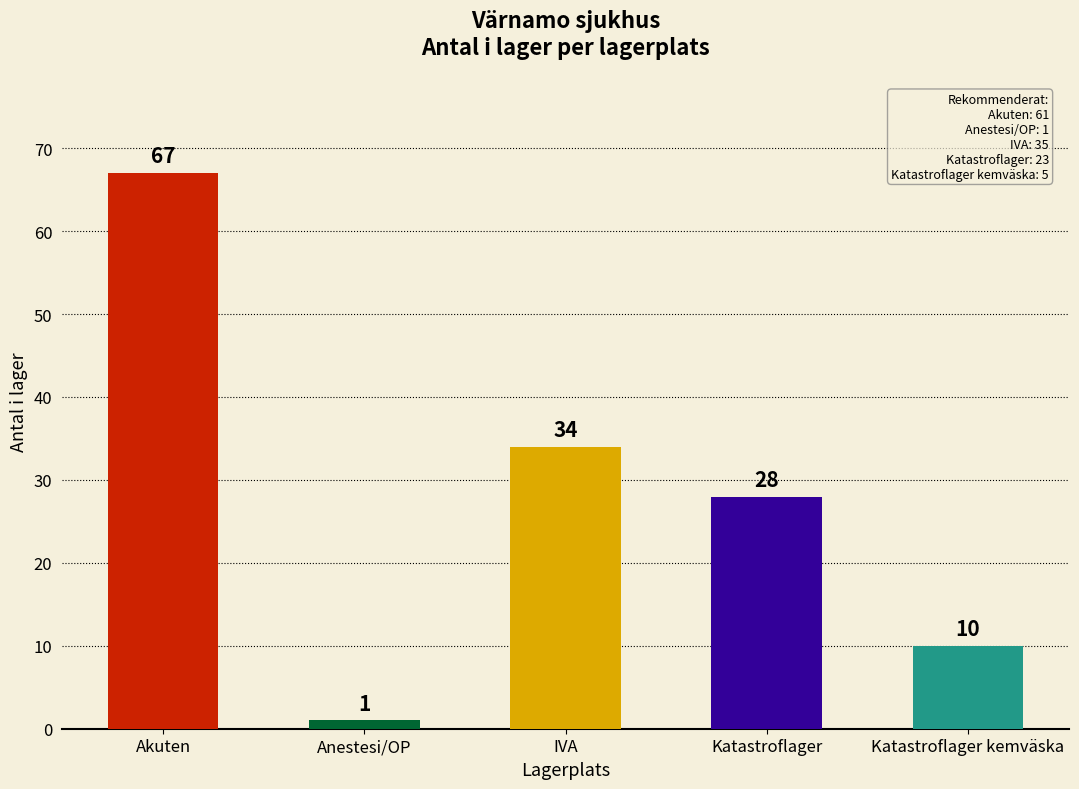

Does the chart contain stacked bars?

No